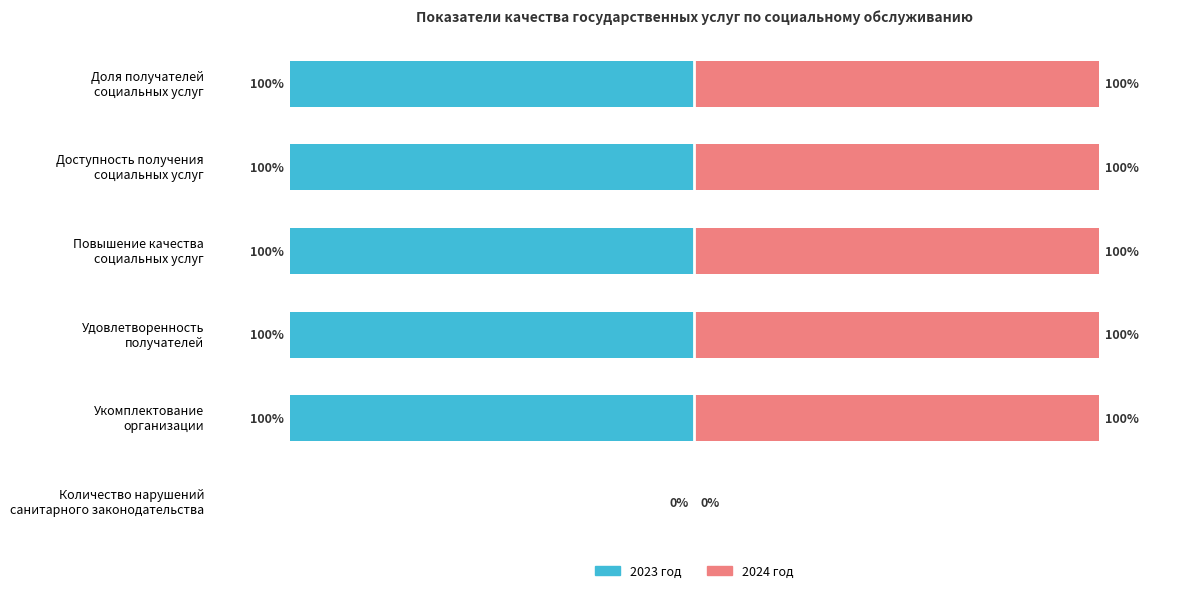

List the series in order of their peak value, highest first.

2024 год, 2023 год